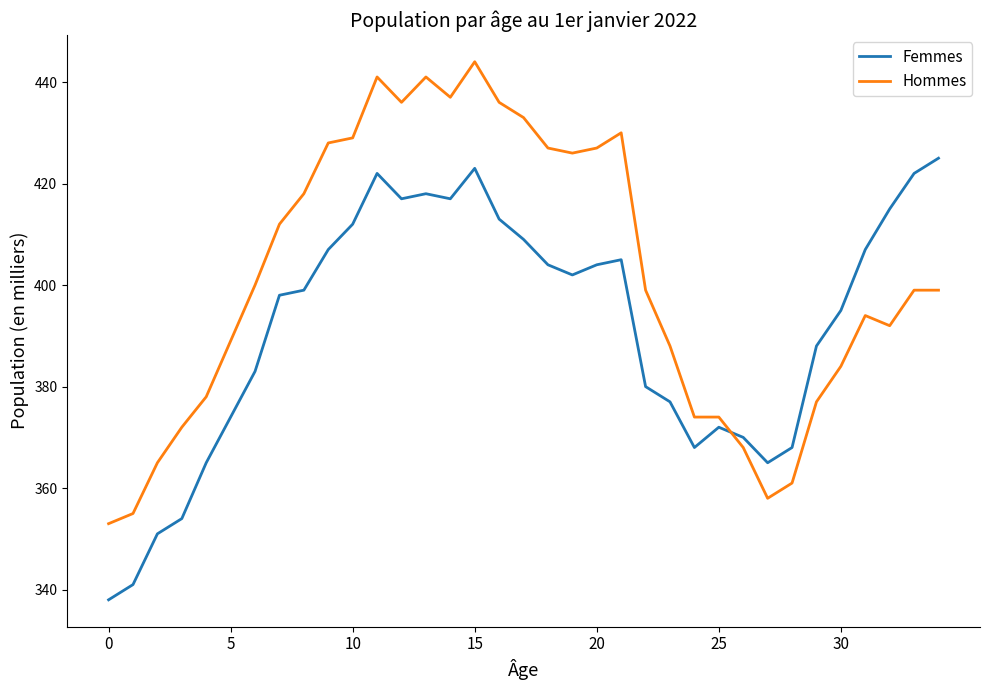

Which series has the largest total across all categories?

Hommes